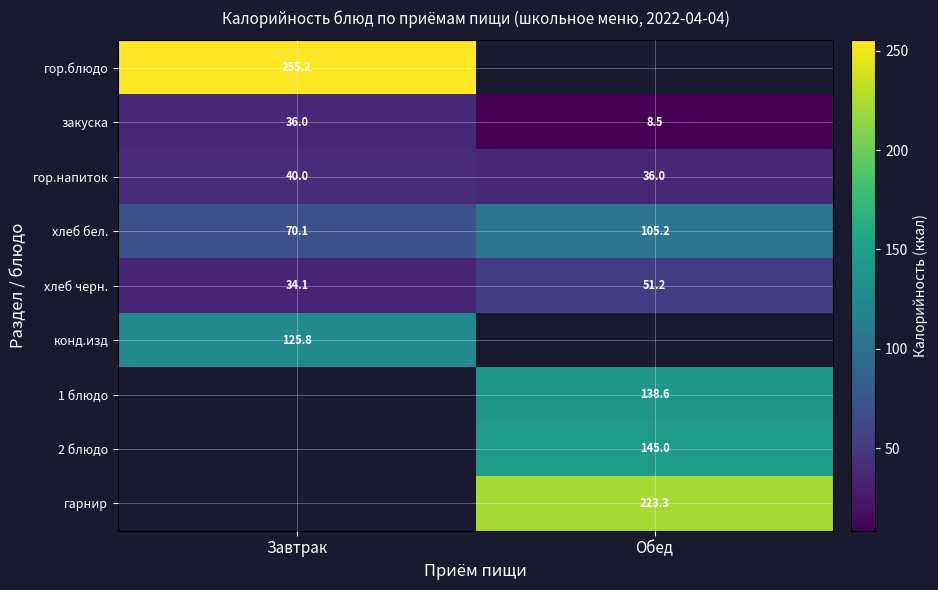

How many categories are shown in the chart?

2